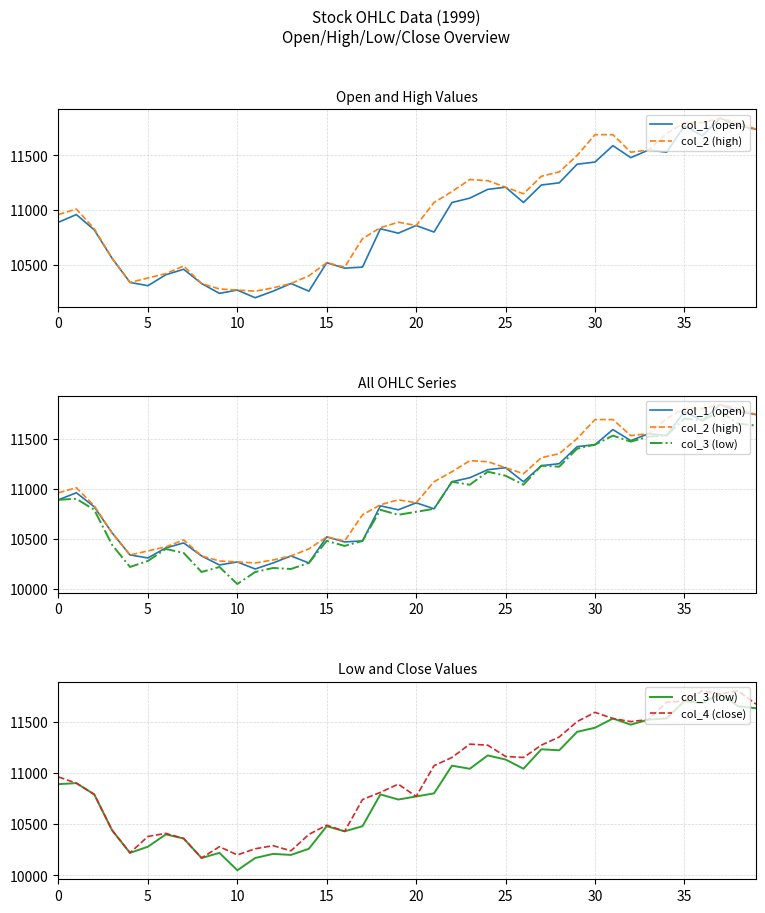

Rank the series by their maximum value, from lowest to highest.

col_3 (low), col_4 (close), col_1 (open), col_2 (high)